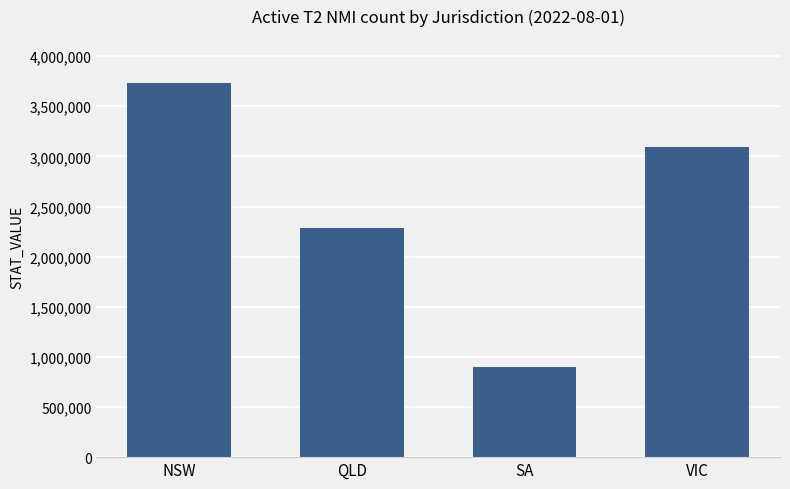

What is the approximate value at VIC?

3093085